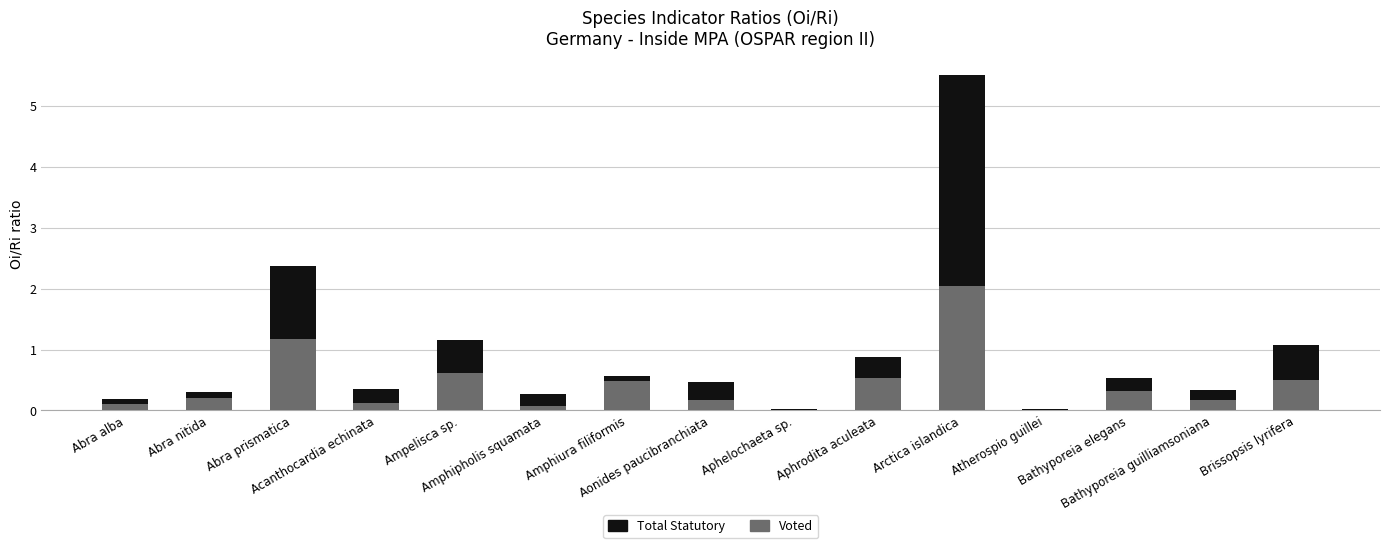

What is the sum of all Voted values?

6.5